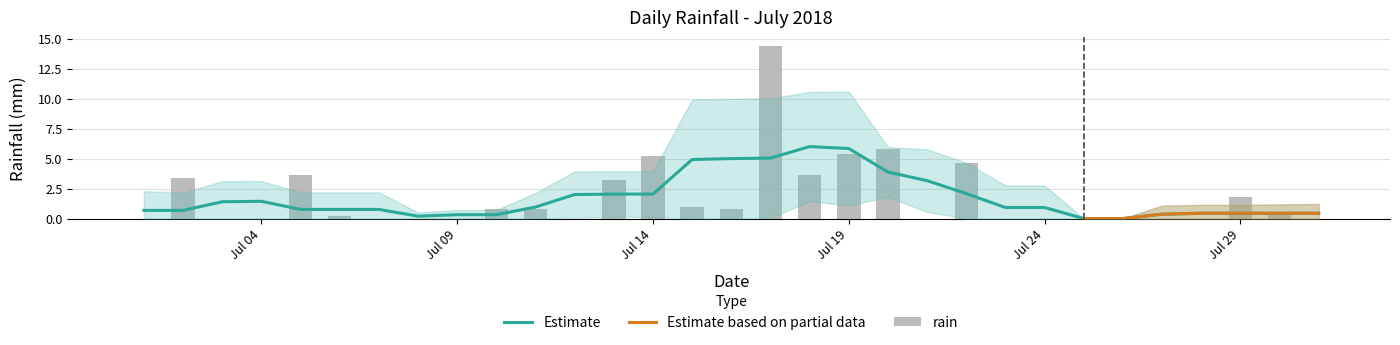

What is the greatest value displayed?

14.4